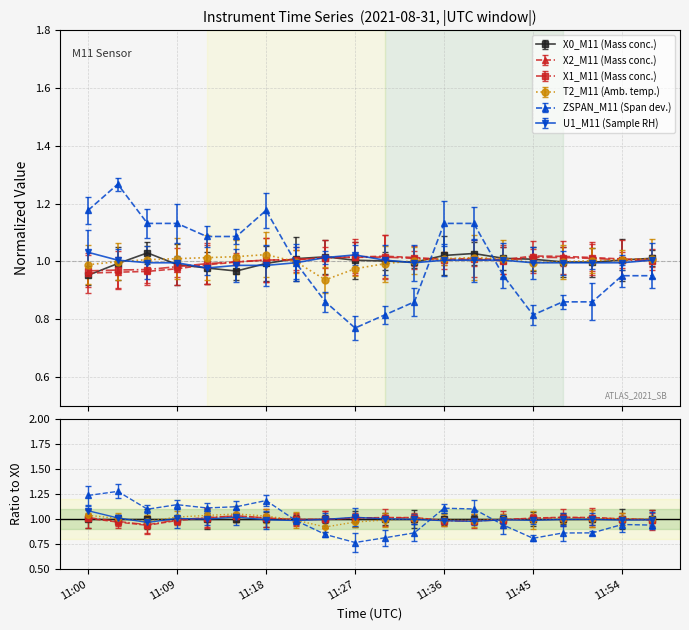

What is the maximum value shown in the chart?

1.3